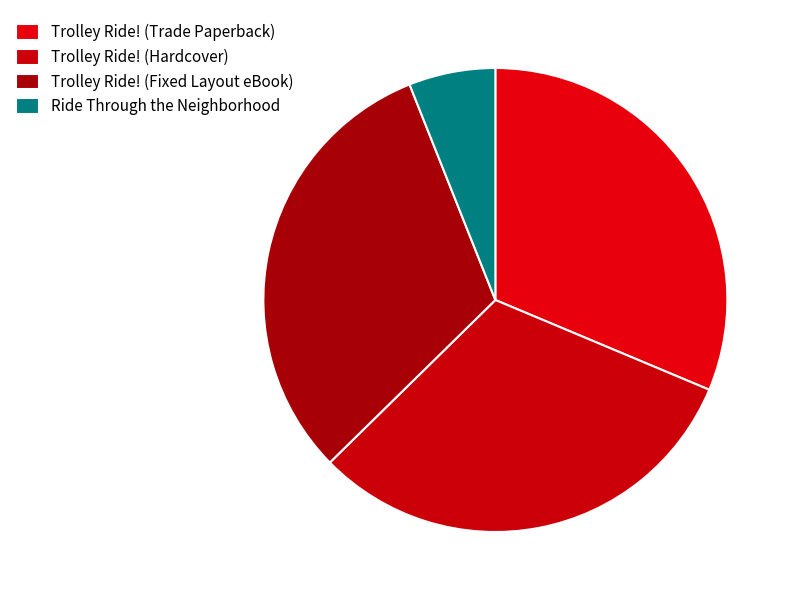

What is the ratio of the value at Ride Through the Neighborhood to the value at Trolley Ride! (Fixed Layout eBook)?

0.2